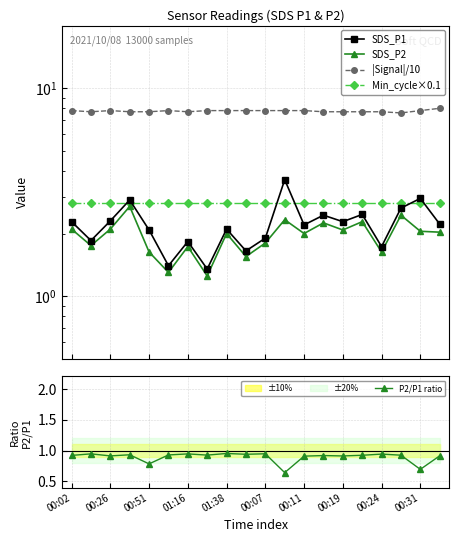

What is the maximum value for |Signal|/10?

8.0